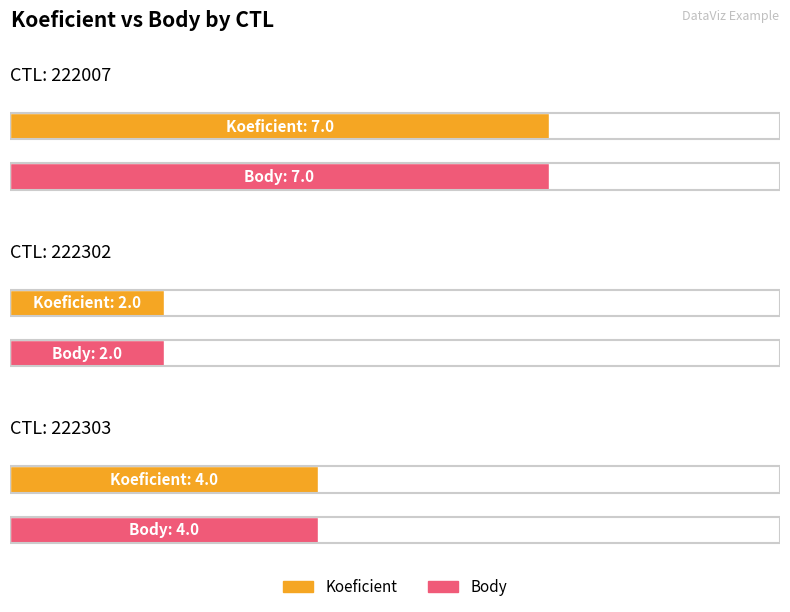

Which series has the largest range (max minus min)?

Koeficient